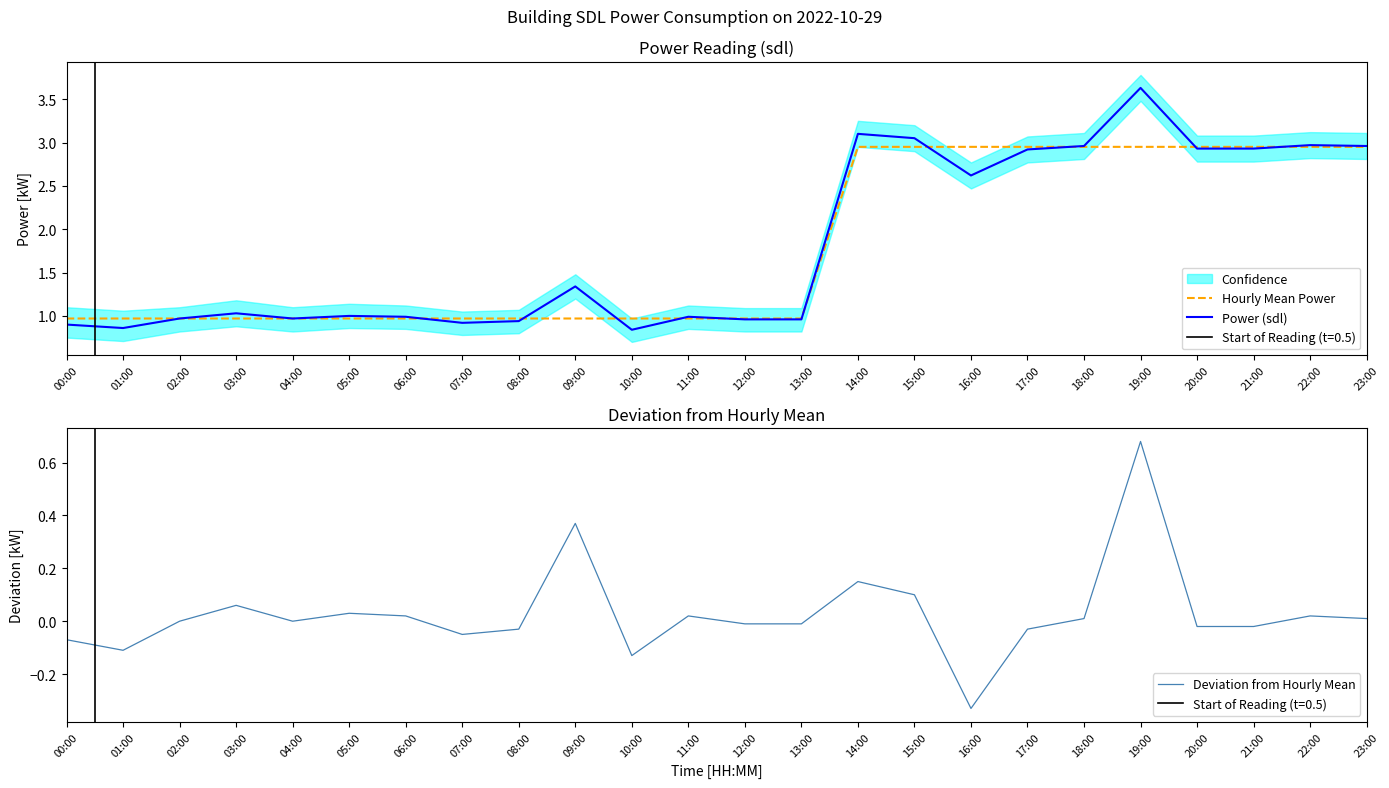

List the series in order of their peak value, highest first.

Power (sdl), Hourly Mean Power, Deviation from Hourly Mean